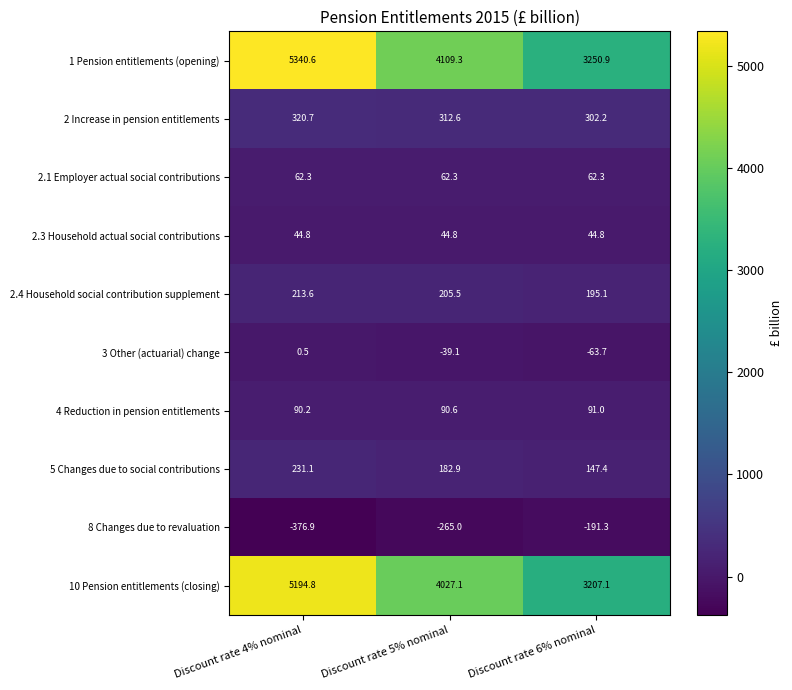

At Discount rate 6% nominal, list the series in order from largest to smallest.

1 Pension entitlements (opening), 10 Pension entitlements (closing), 2 Increase in pension entitlements, 2.4 Household social contribution supplement, 5 Changes due to social contributions, 4 Reduction in pension entitlements, 2.1 Employer actual social contributions, 2.3 Household actual social contributions, 3 Other (actuarial) change, 8 Changes due to revaluation